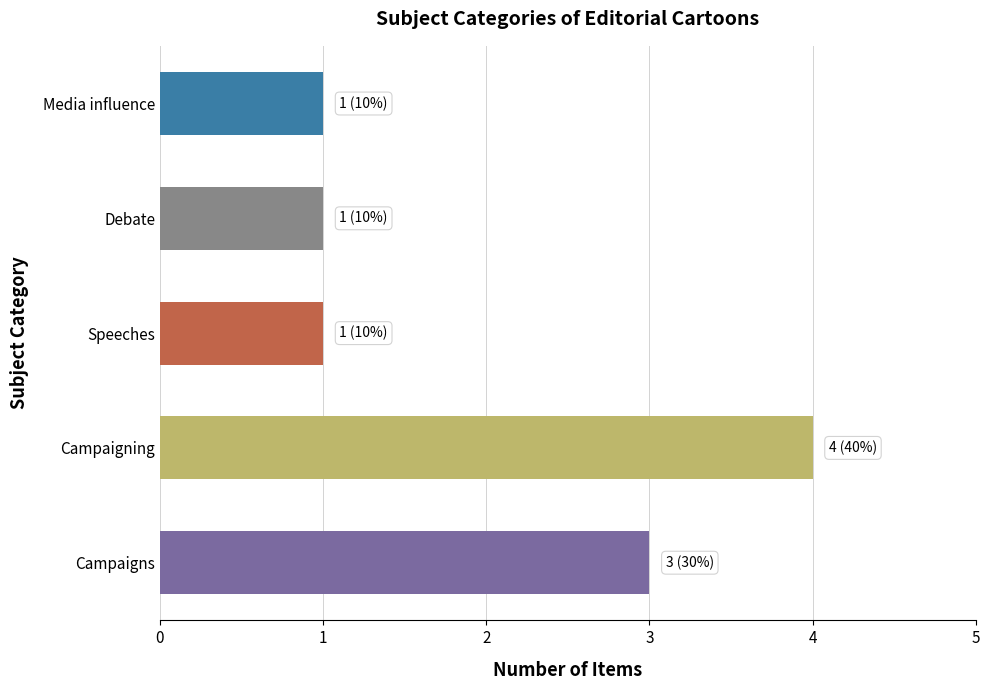

The value at Campaigning is 7. True or false?

False